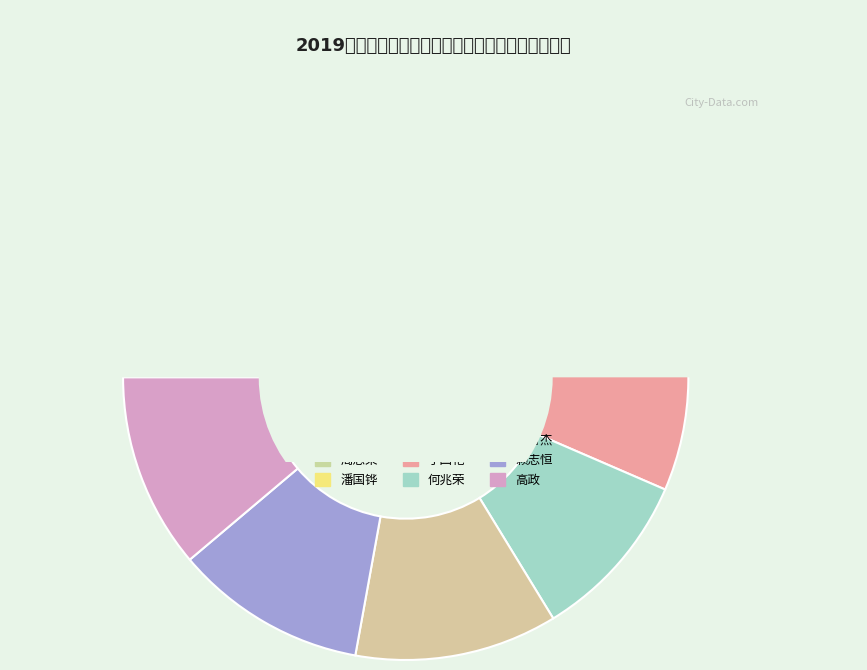

What percentage is the 潘国铧(60.5) slice, to the nearest percent?

11%